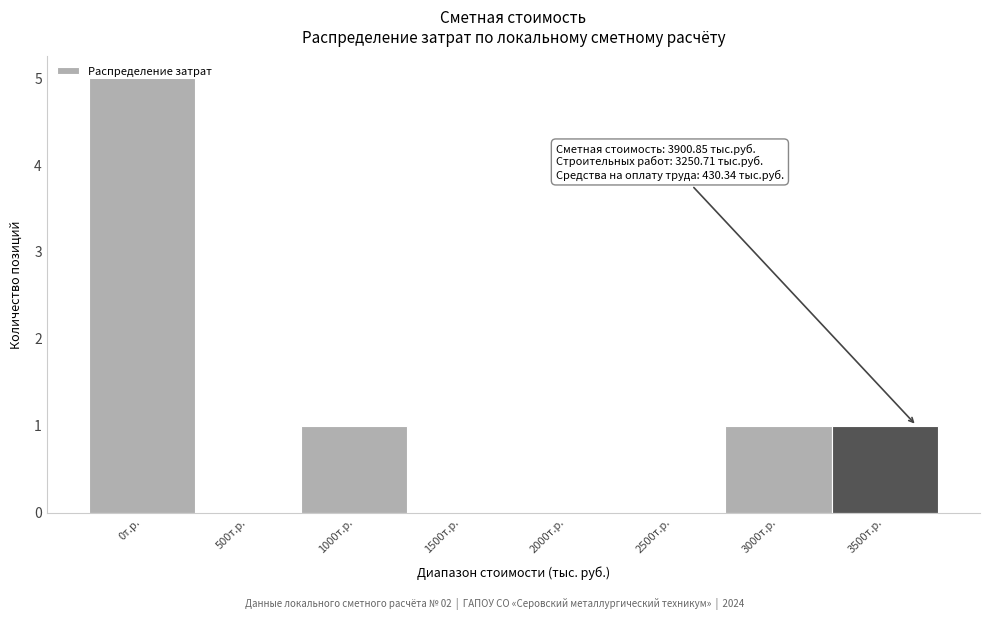

True or false: the data shows 2 at 1500т.р..

False